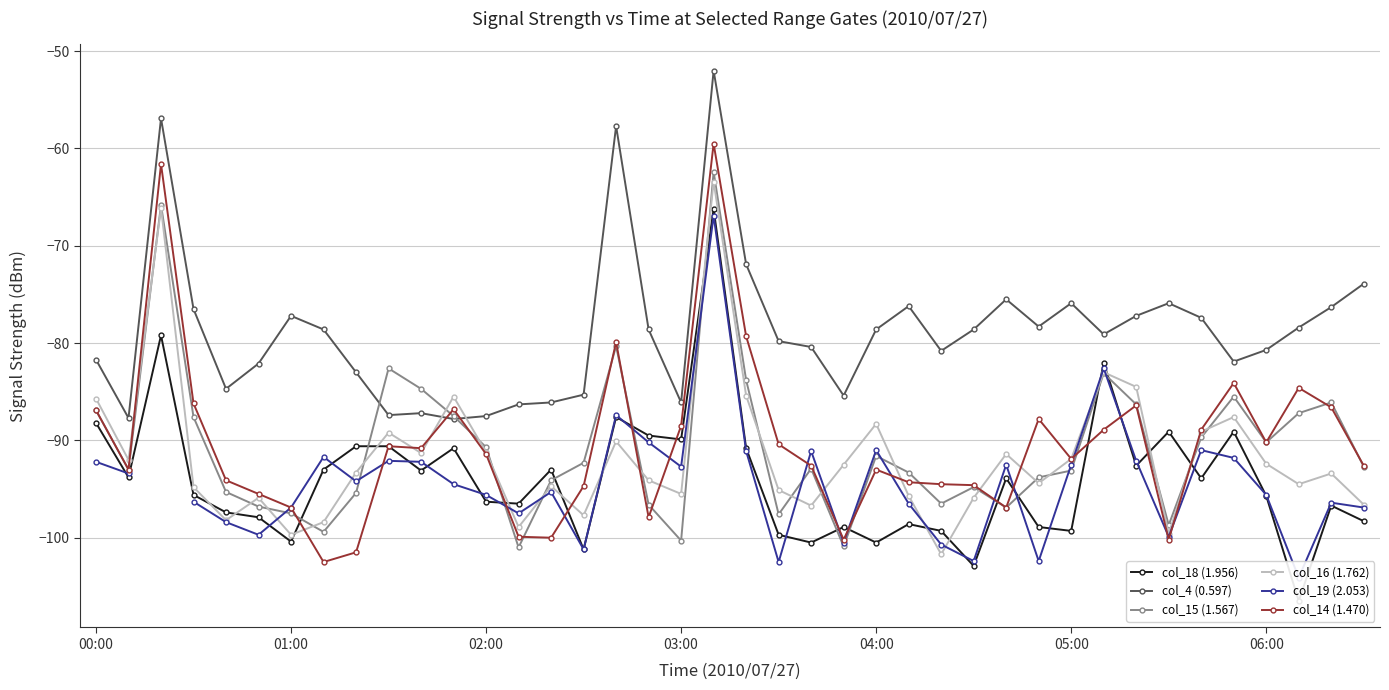

How many interior local valleys does the col_16 (1.762) series have?

12